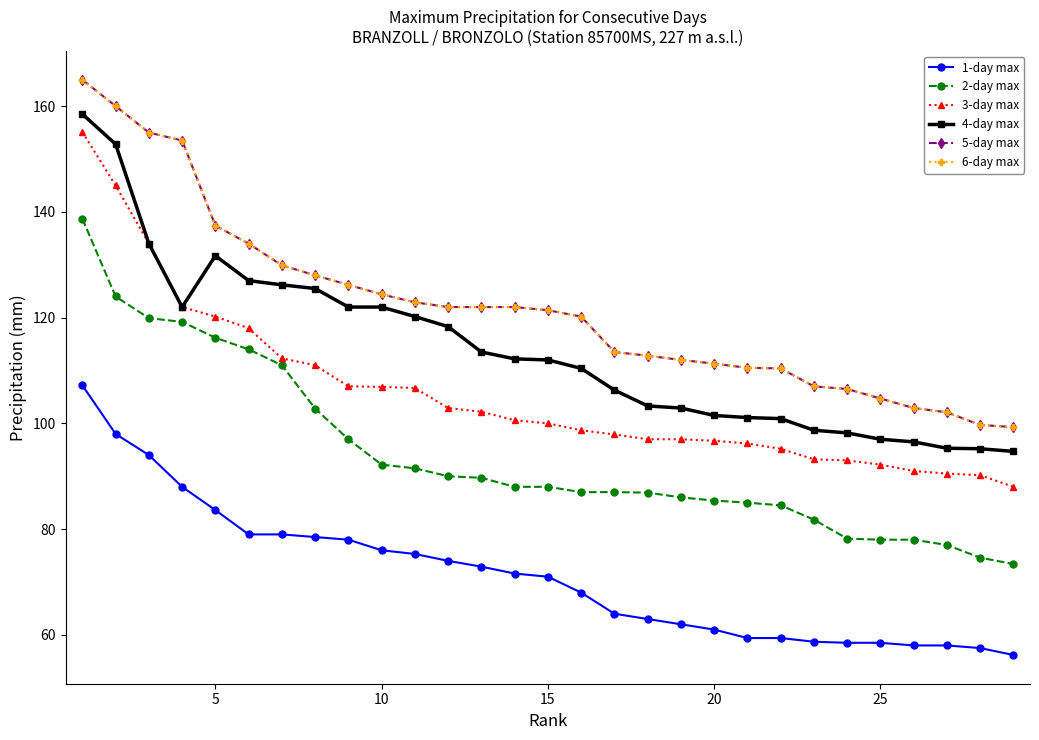

Does the chart have visible grid lines?

No